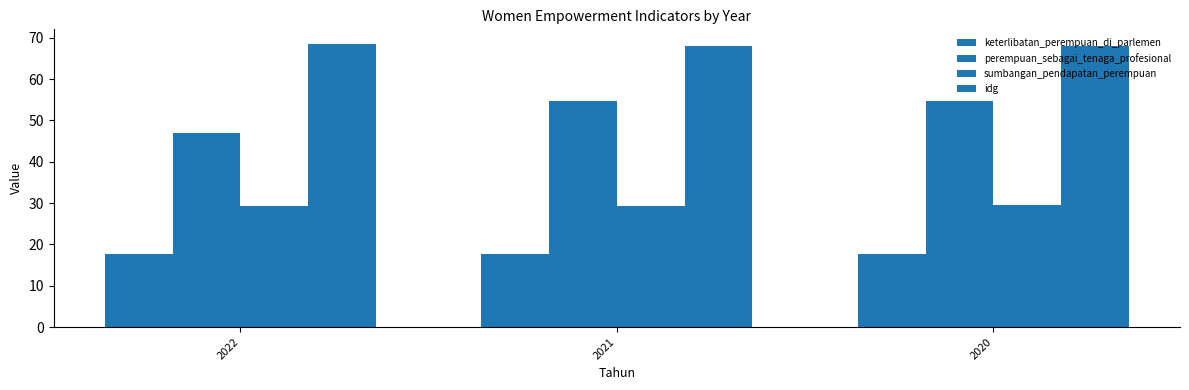

How many values in the perempuan_sebagai_tenaga_profesional series exceed 54?

2